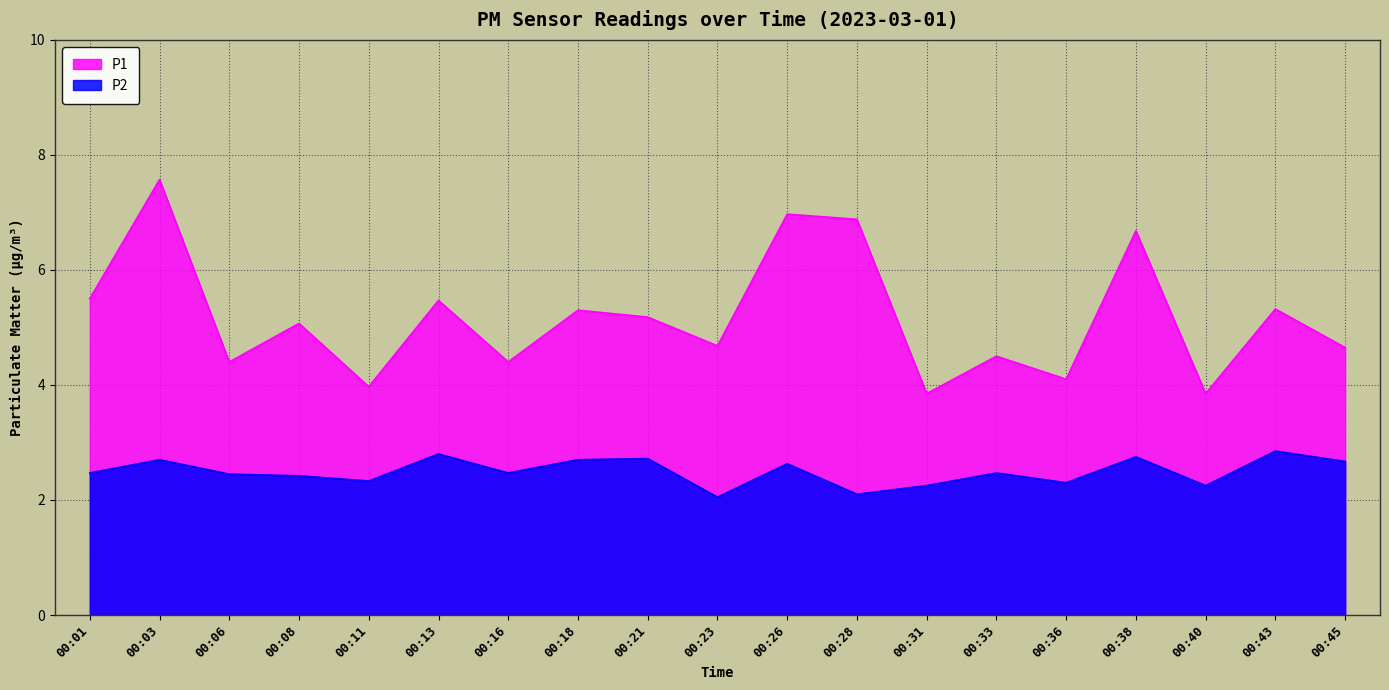

What is the value of the P1 point at the 12th from the left?

6.9